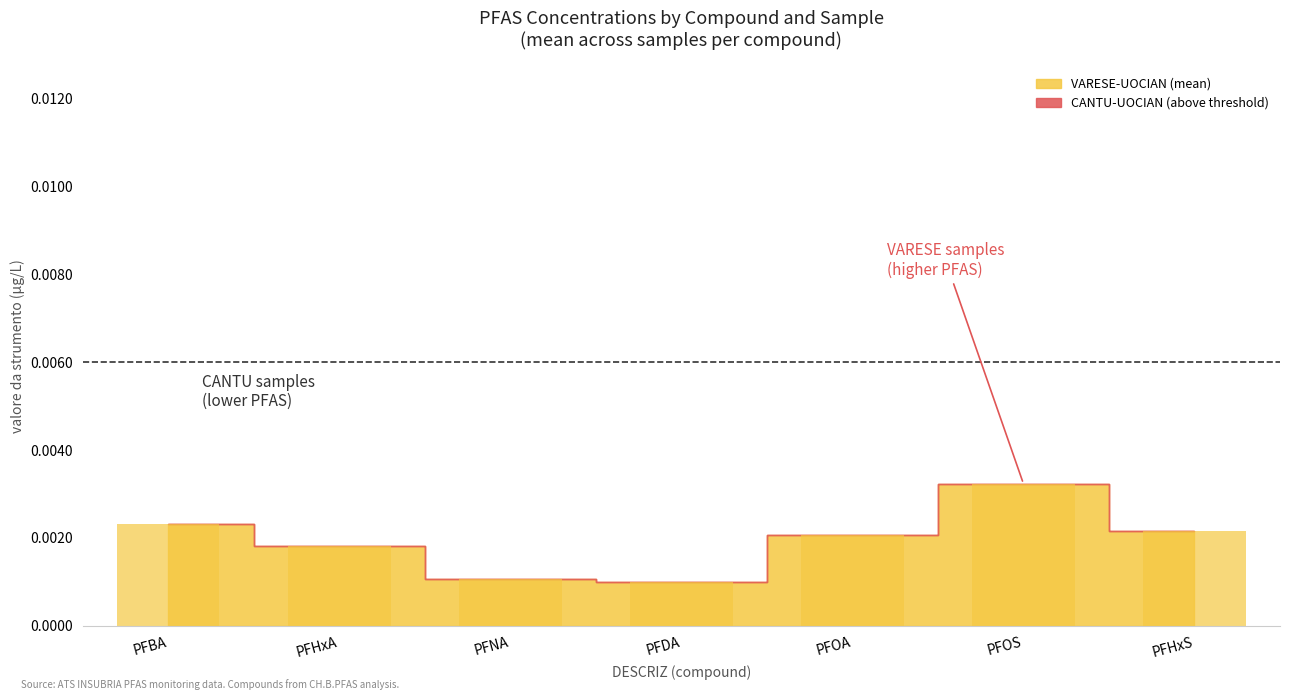

How many groups of bars are there?

7